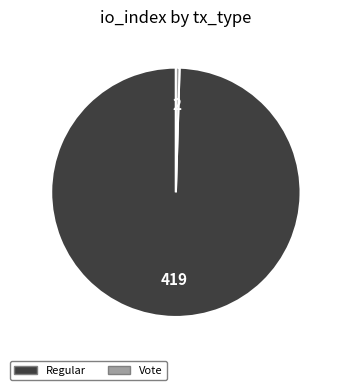

Is there a majority slice in this chart?

Yes